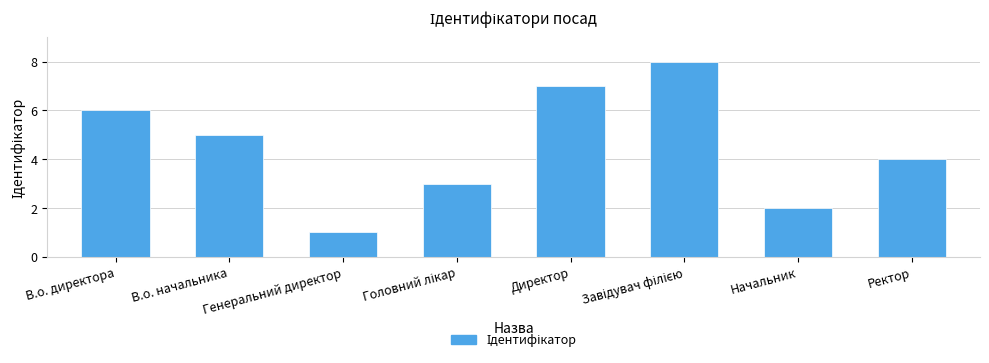

Does the chart contain any negative values?

No